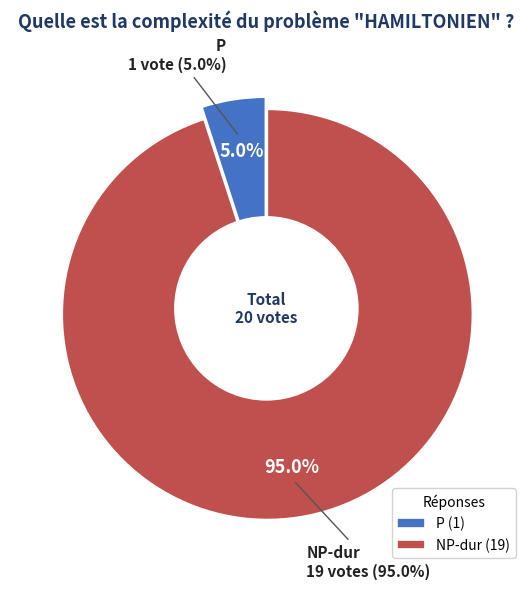

What percentage is the P slice, to the nearest percent?

5%